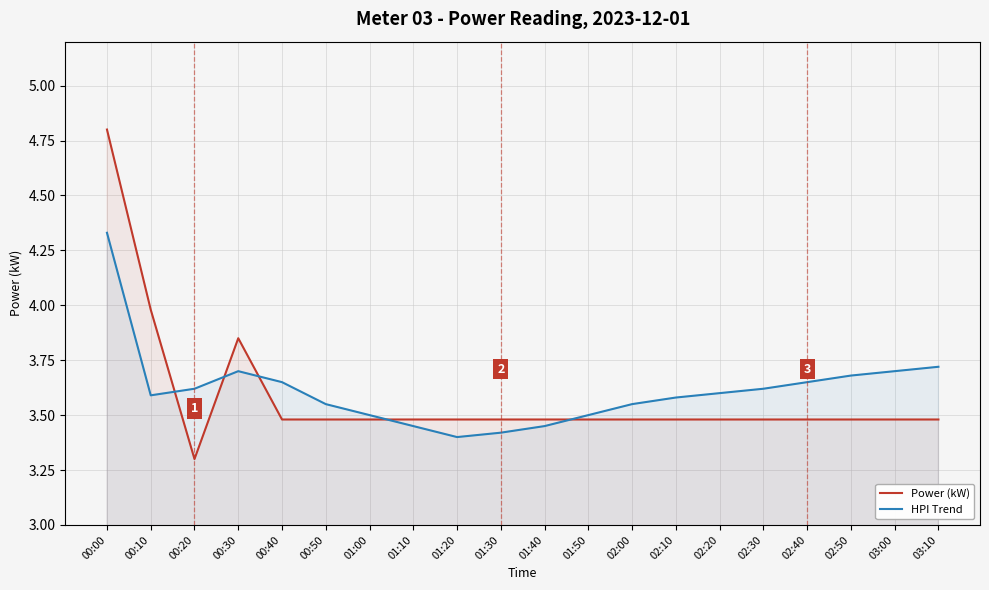

What is the difference between the second highest and second lowest values in the Power (kW) series?

0.5